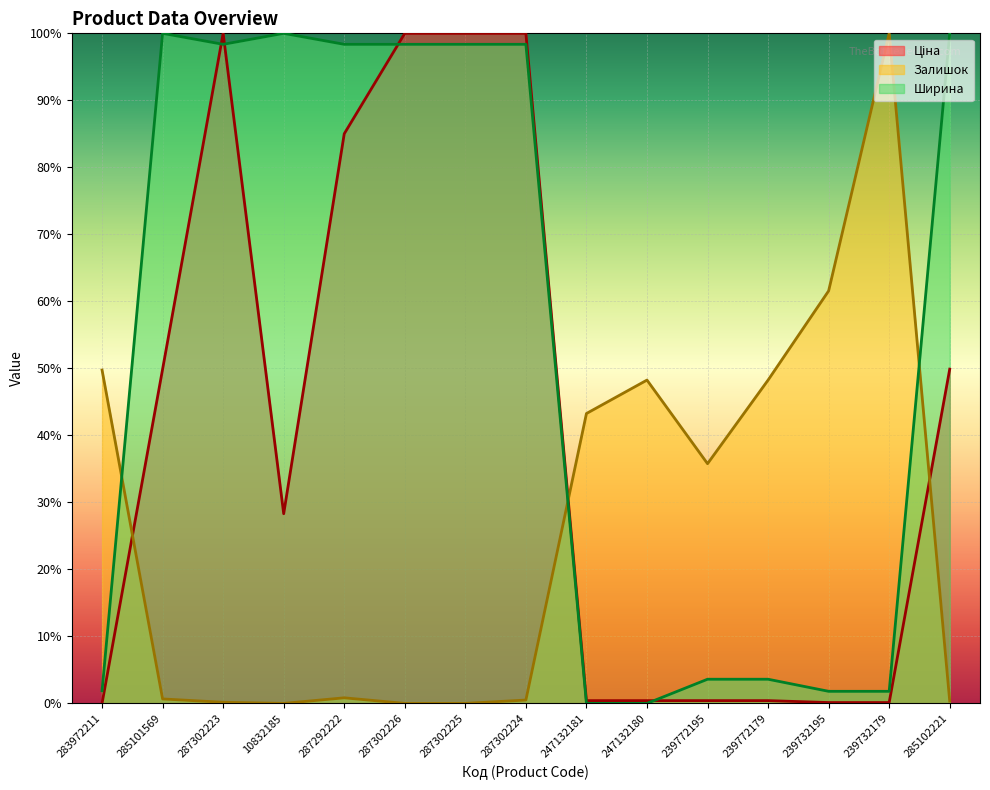

What is the difference between the maximum and minimum values in the Залишок (line) series?

100.0